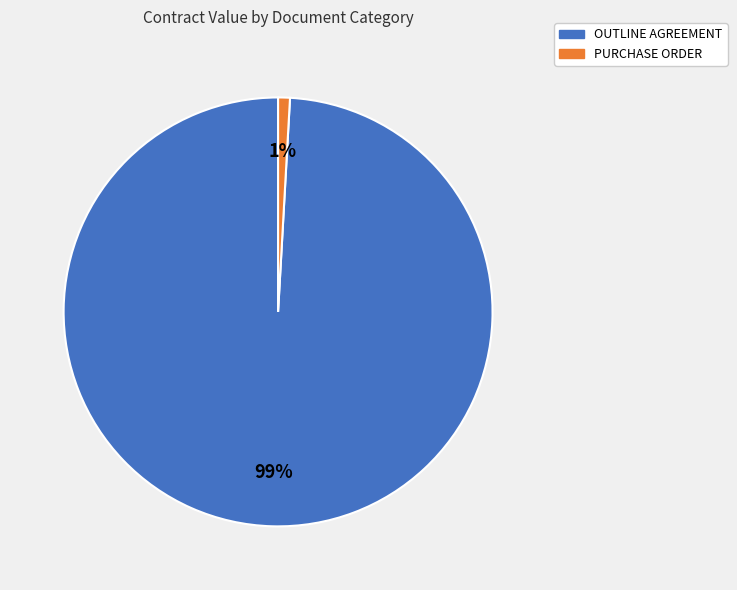

To the nearest percent, what portion does PURCHASE ORDER represent?

1%